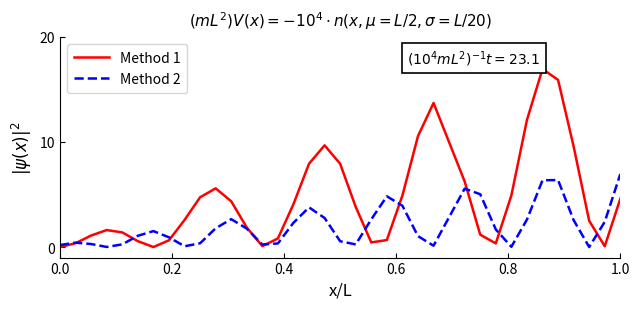

Rank the series by their maximum value, from lowest to highest.

Method 2, Method 1